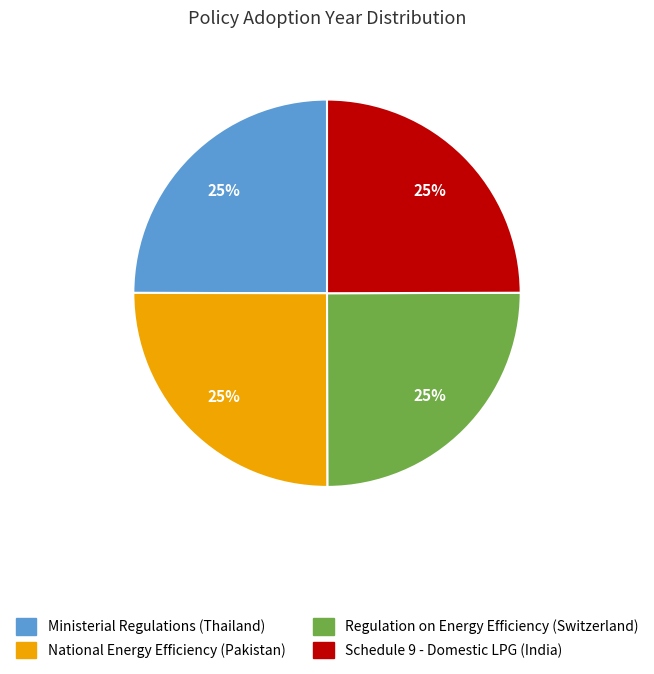

To the nearest percent, what portion does National Energy Efficiency (Pakistan) represent?

25%